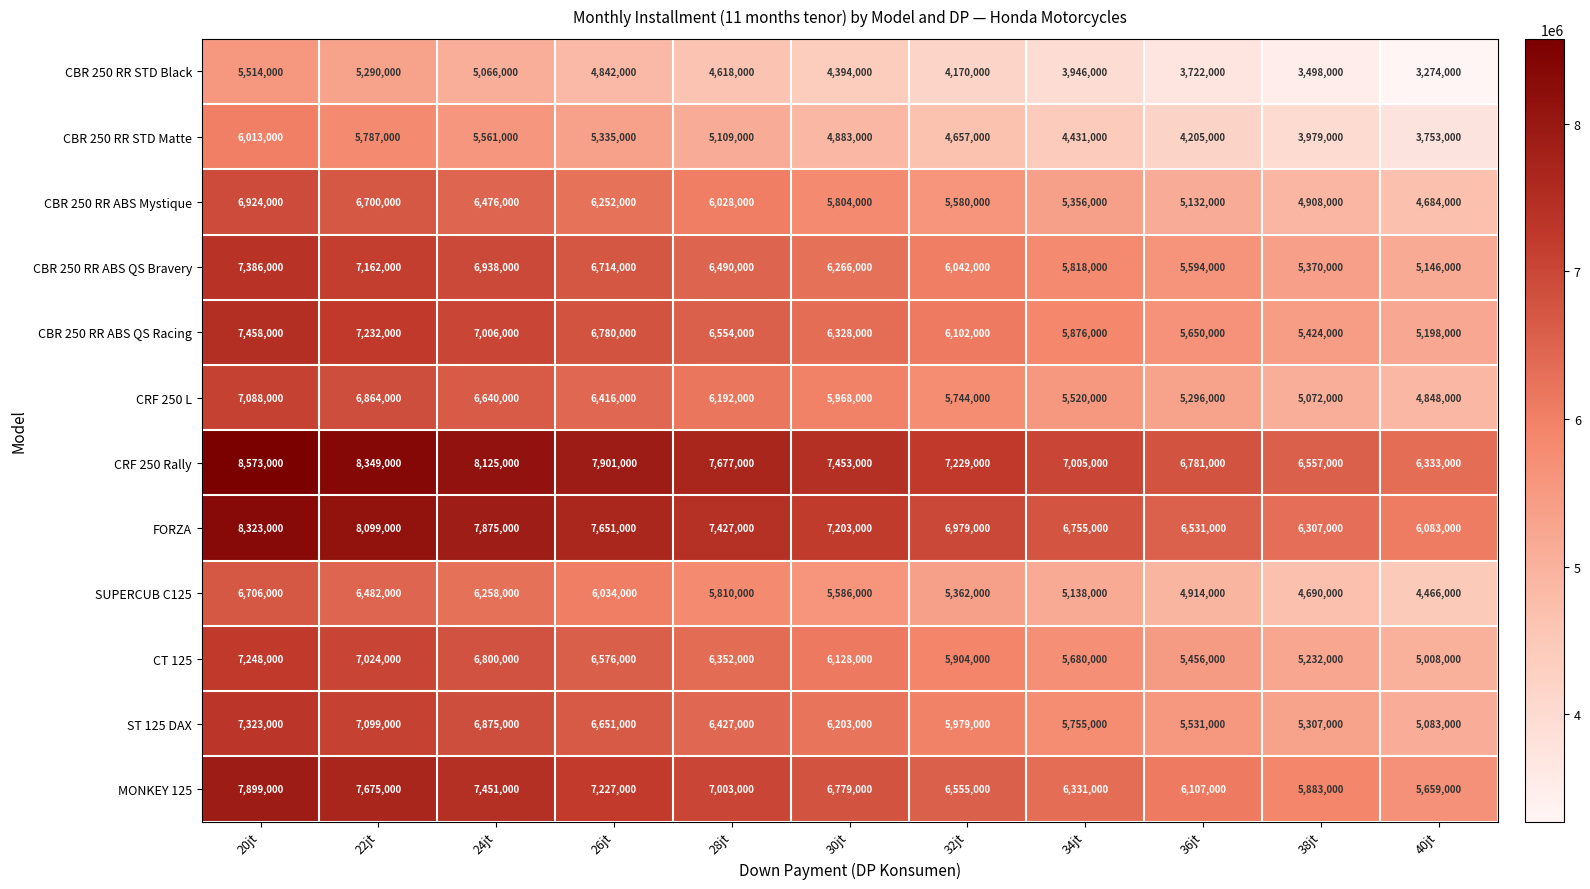

What is the difference between the highest and lowest values at 20jt?

3059000